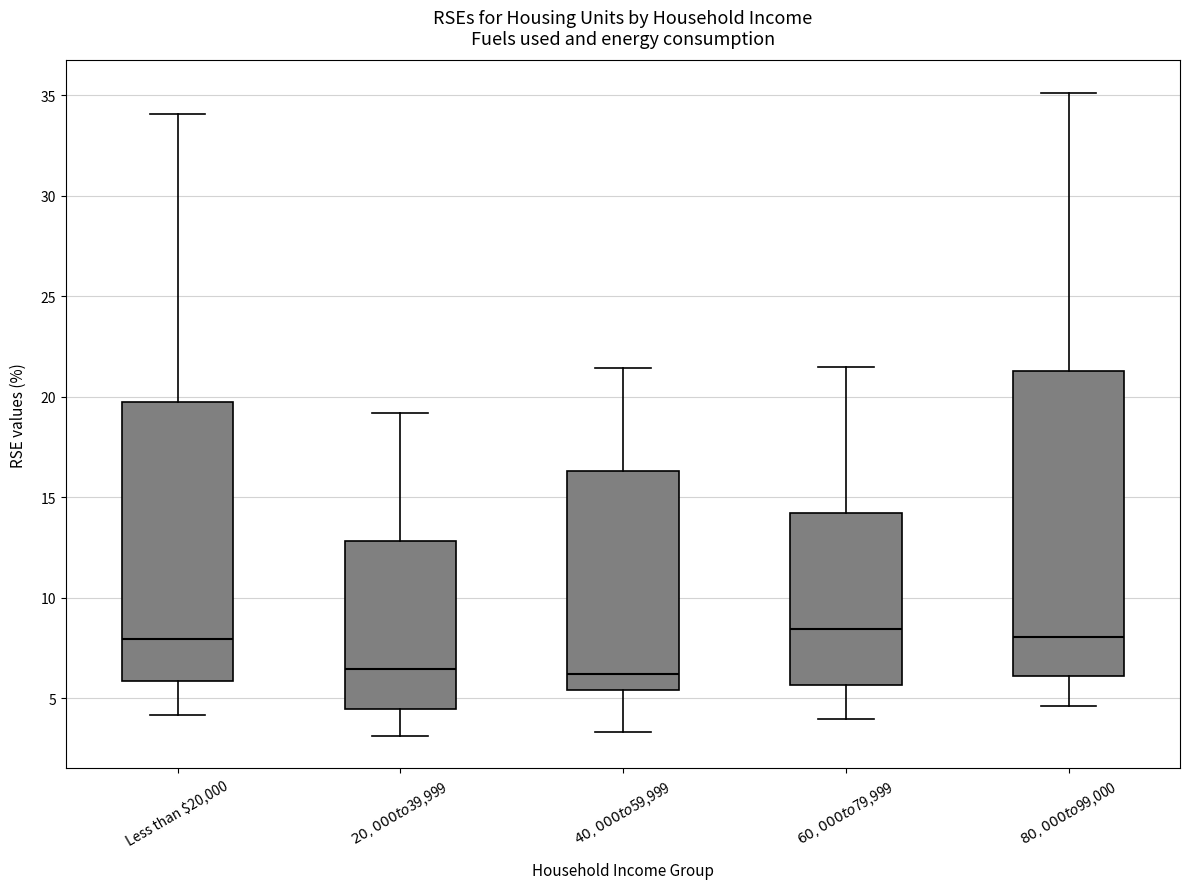

Reading left to right, transcribe this box plot: for each box, give where its median line is, the range the box spans, and where its two whiskers end, as read against the y-axis. The values are not printed on the chart, so give them approximately, as read against the axis.

Less than $20,000: median 8.0, box 6.0 to 19.5, whiskers 4.0 to 34.0
$20,000 to $39,999: median 6.5, box 4.5 to 13.0, whiskers 3.0 to 19.0
$40,000 to $59,999: median 6.0, box 5.5 to 16.5, whiskers 3.5 to 21.5
$60,000 to $79,999: median 8.5, box 5.5 to 14.0, whiskers 4.0 to 21.5
$80,000 to $99,000: median 8.0, box 6.0 to 21.5, whiskers 4.5 to 35.0